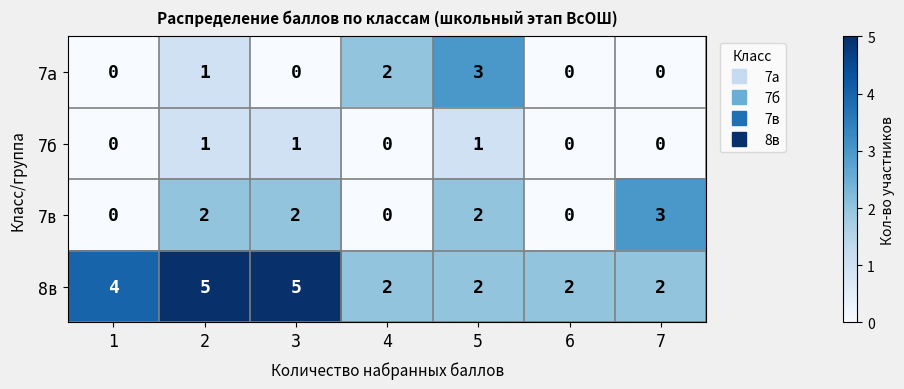

What is the total value across all series at 4?

4